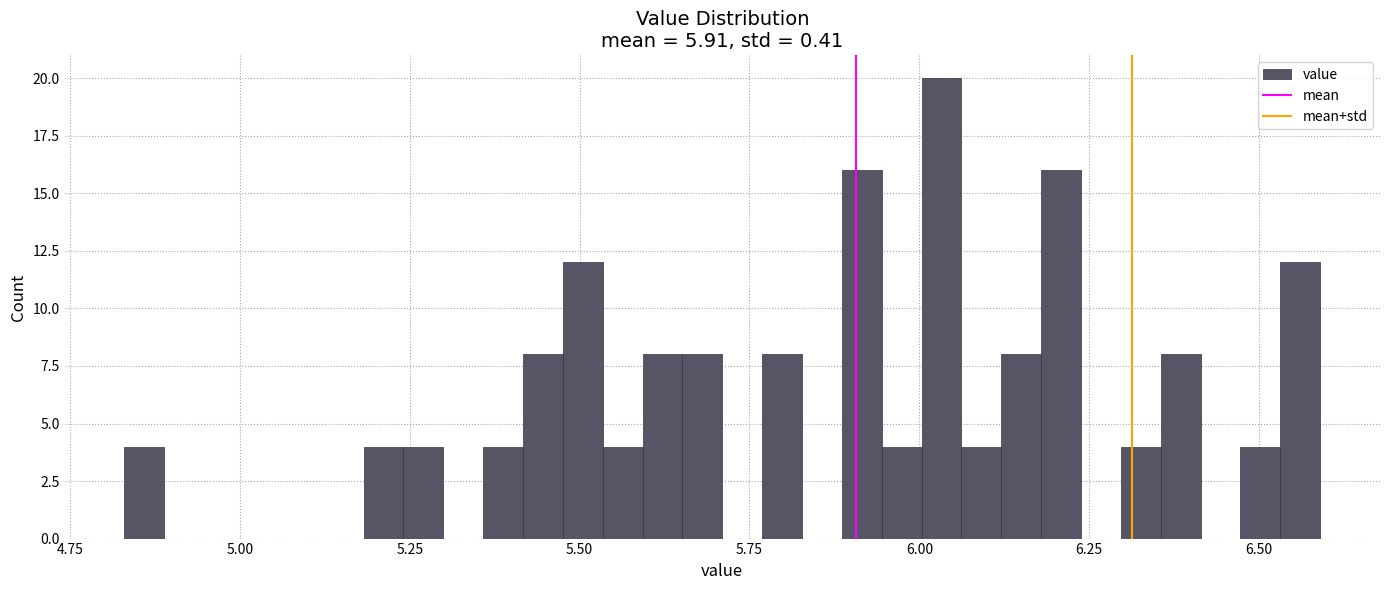

Read against the x-axis, roughly where is the centre of the tallest bar?

6.05